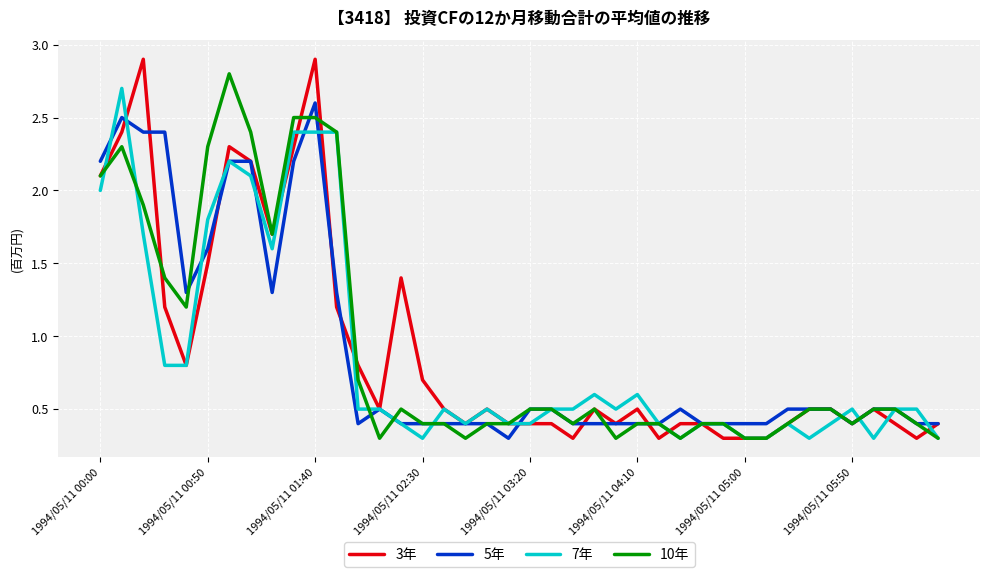

What is the maximum value shown in the chart?

2.9